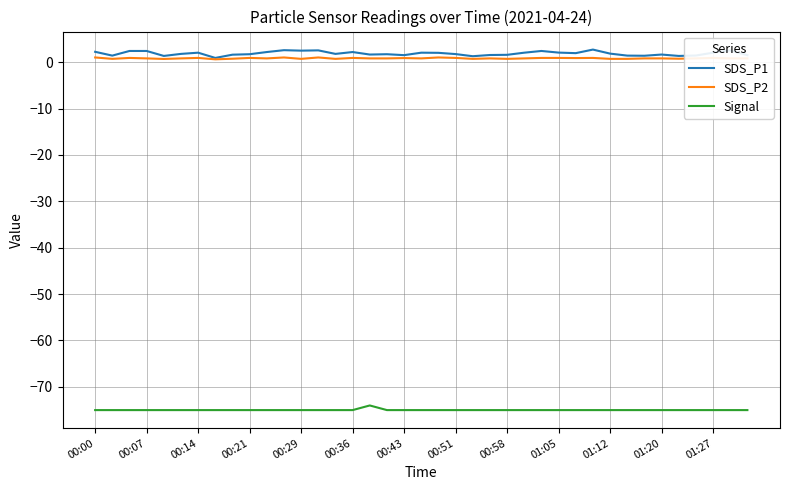

Which series has the largest range (max minus min)?

SDS_P1